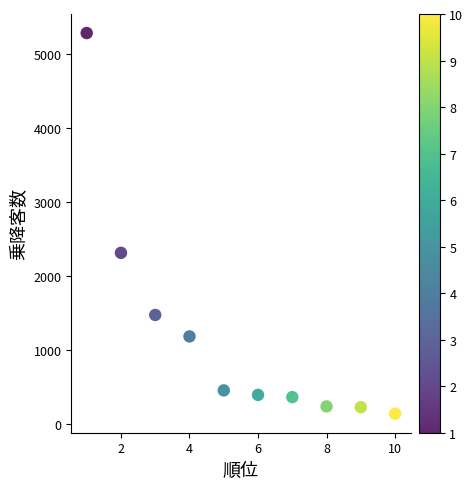

What is the range of Y values (max minus min)?

5147